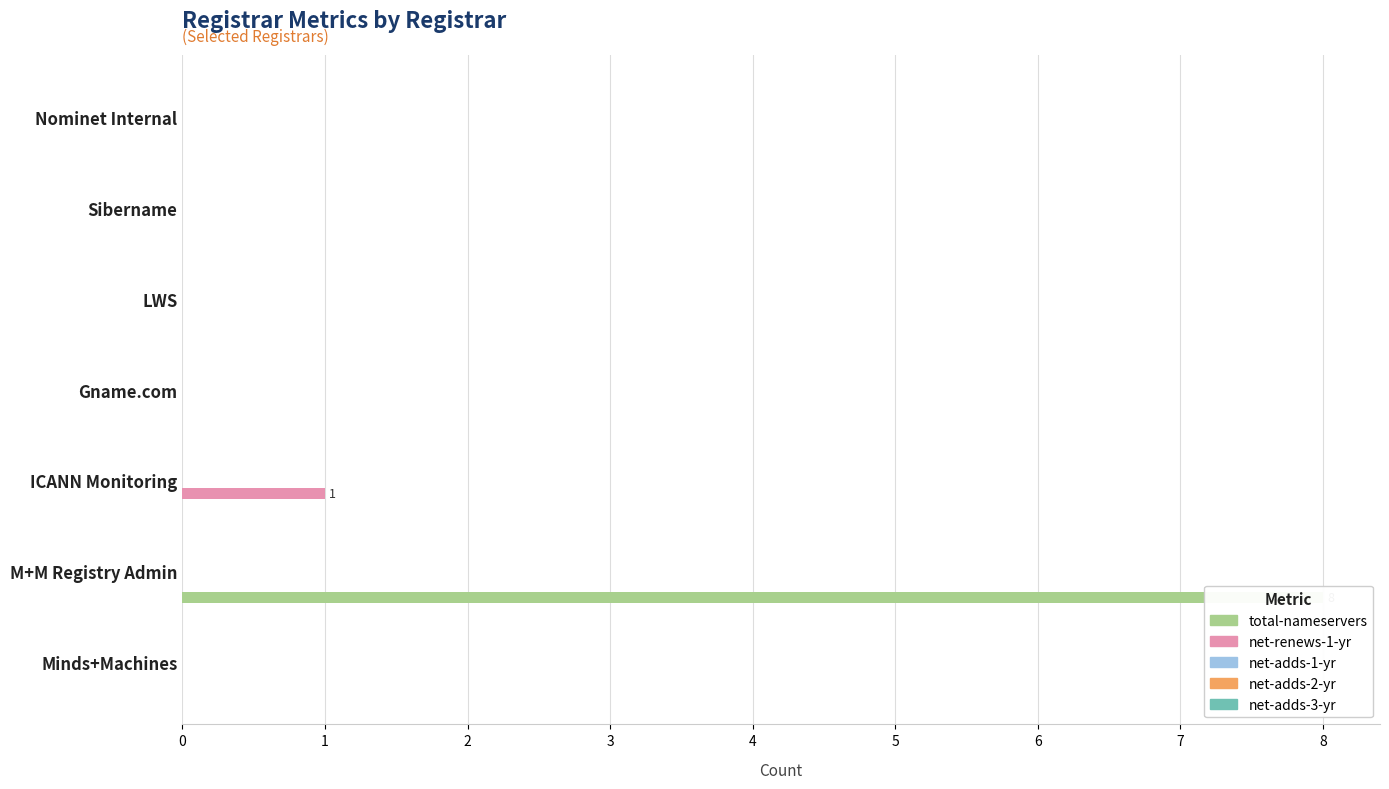

How many bars are there in each group?

5